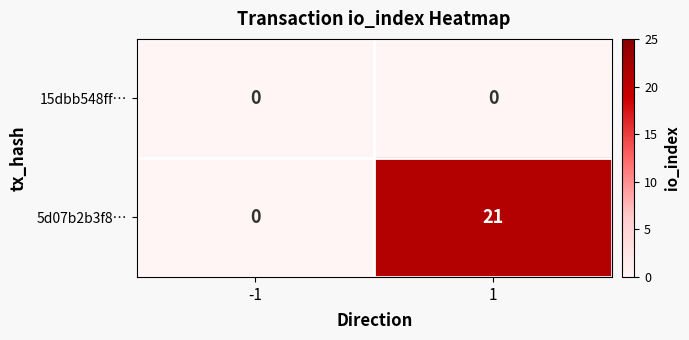

What is the sum of the 5d07b2b3f8… values at 1 and -1?

21